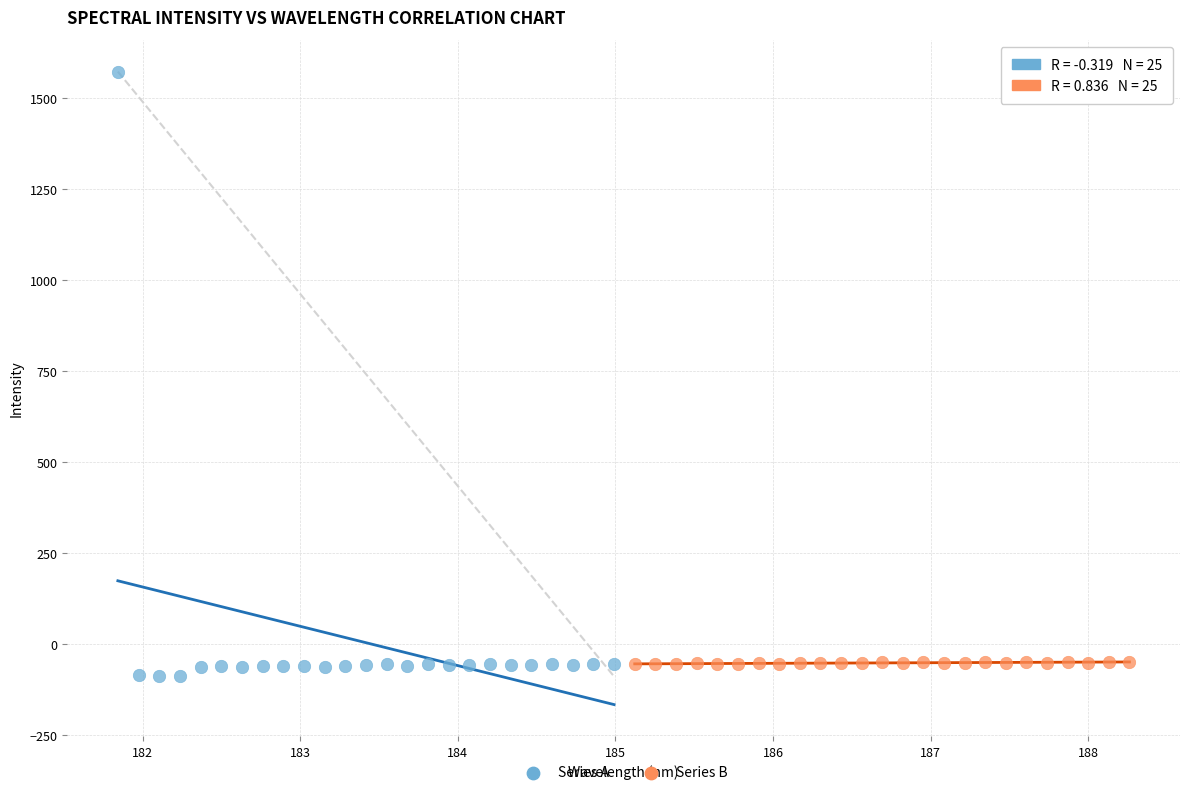

Which series reaches the maximum Y coordinate?

Series A